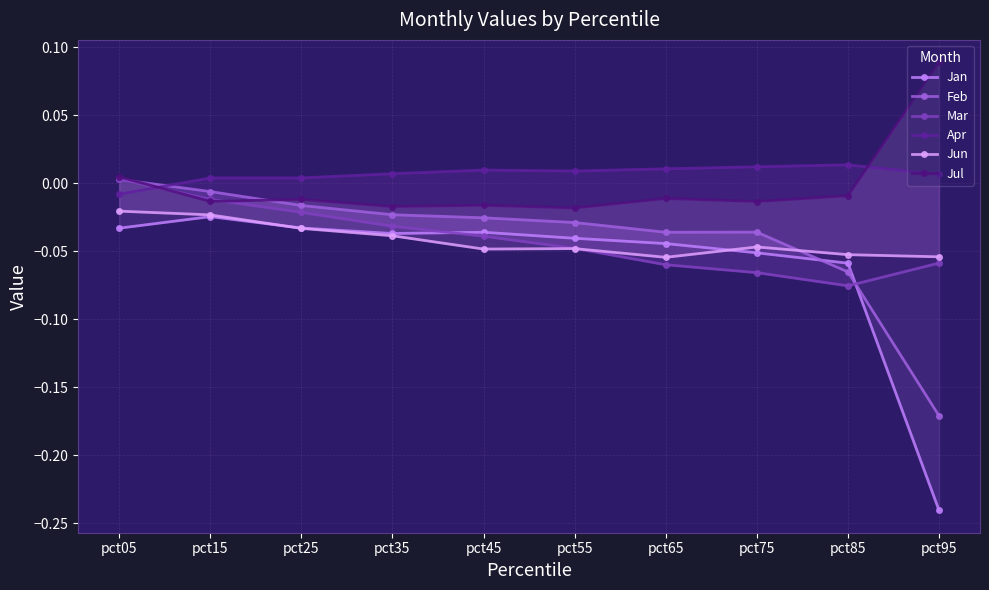

How many lines are shown in the chart?

6